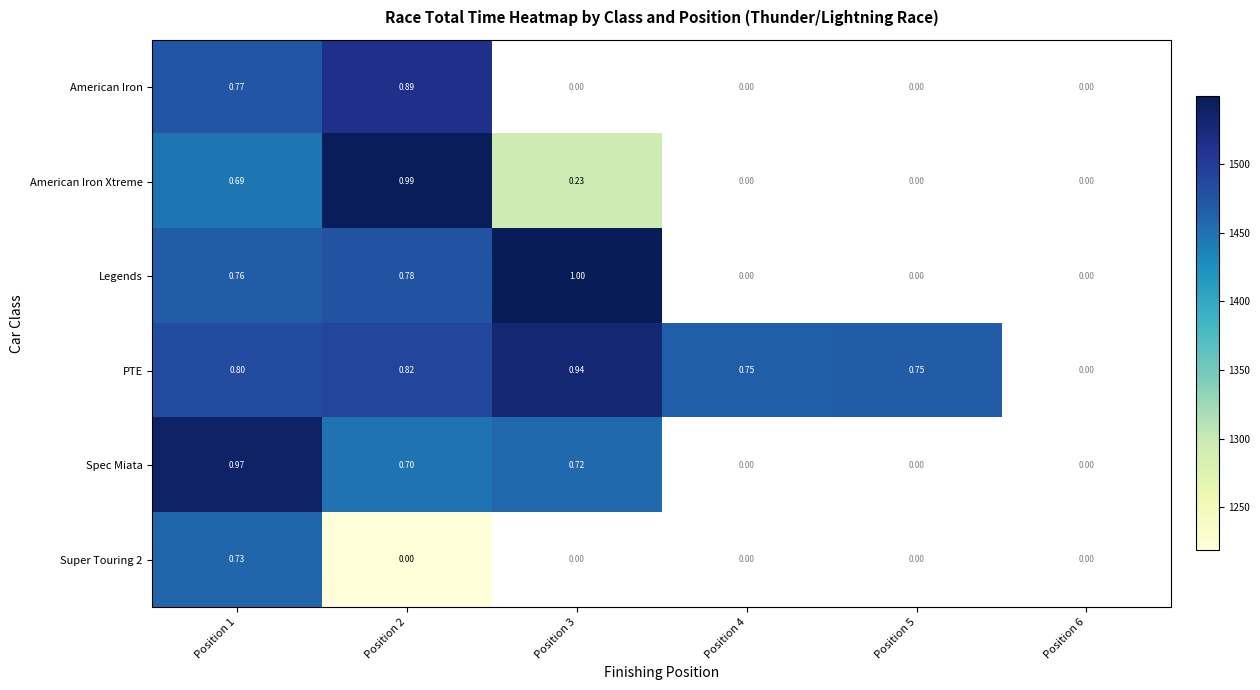

At how many categories does at least one series exceed 1316?

5